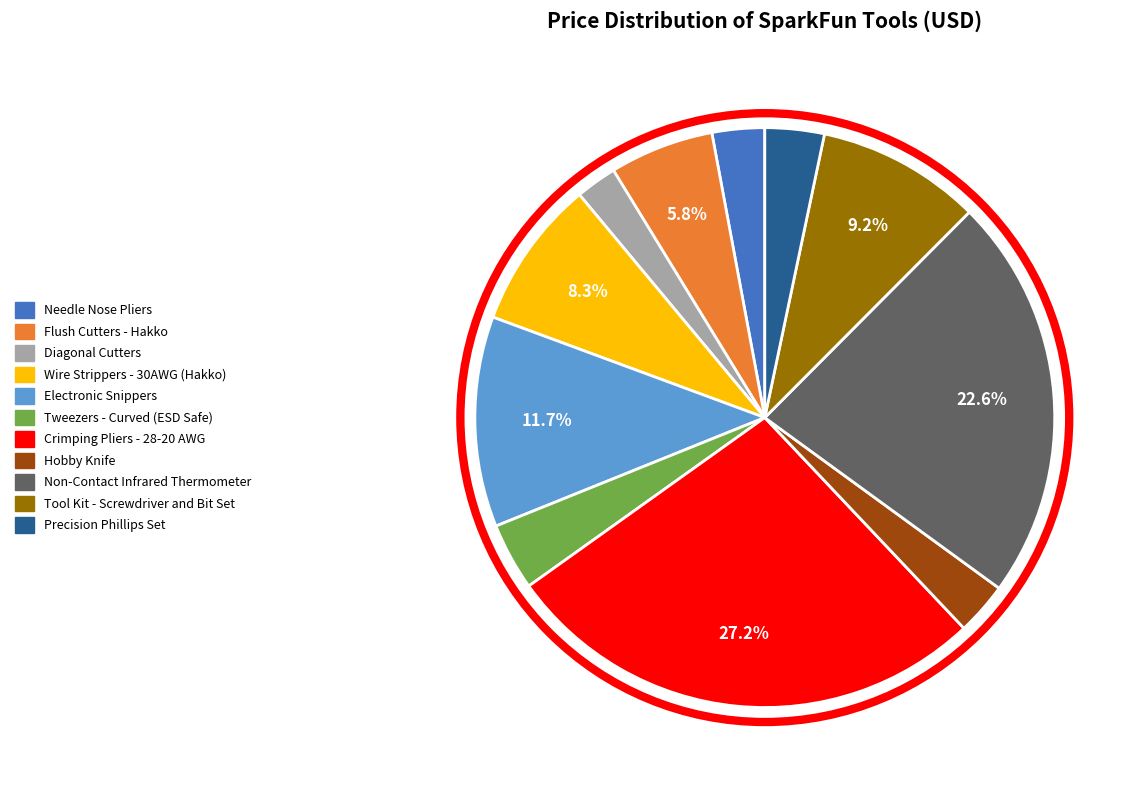

What is the largest slice in the pie chart?

Crimping Pliers - 28-20 AWG